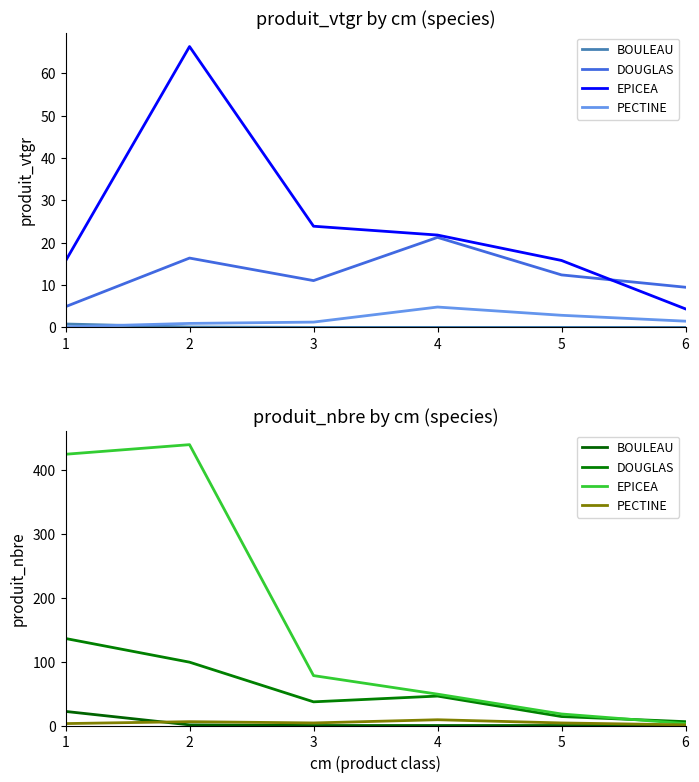

At which label is EPICEA closest to 221?

3